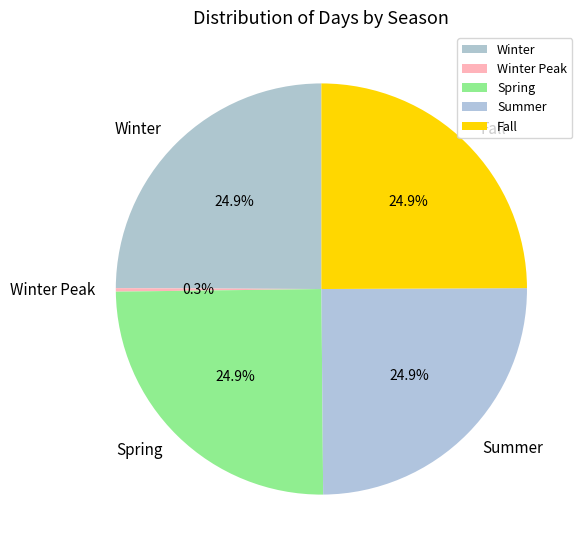

Is there a majority slice in this chart?

No